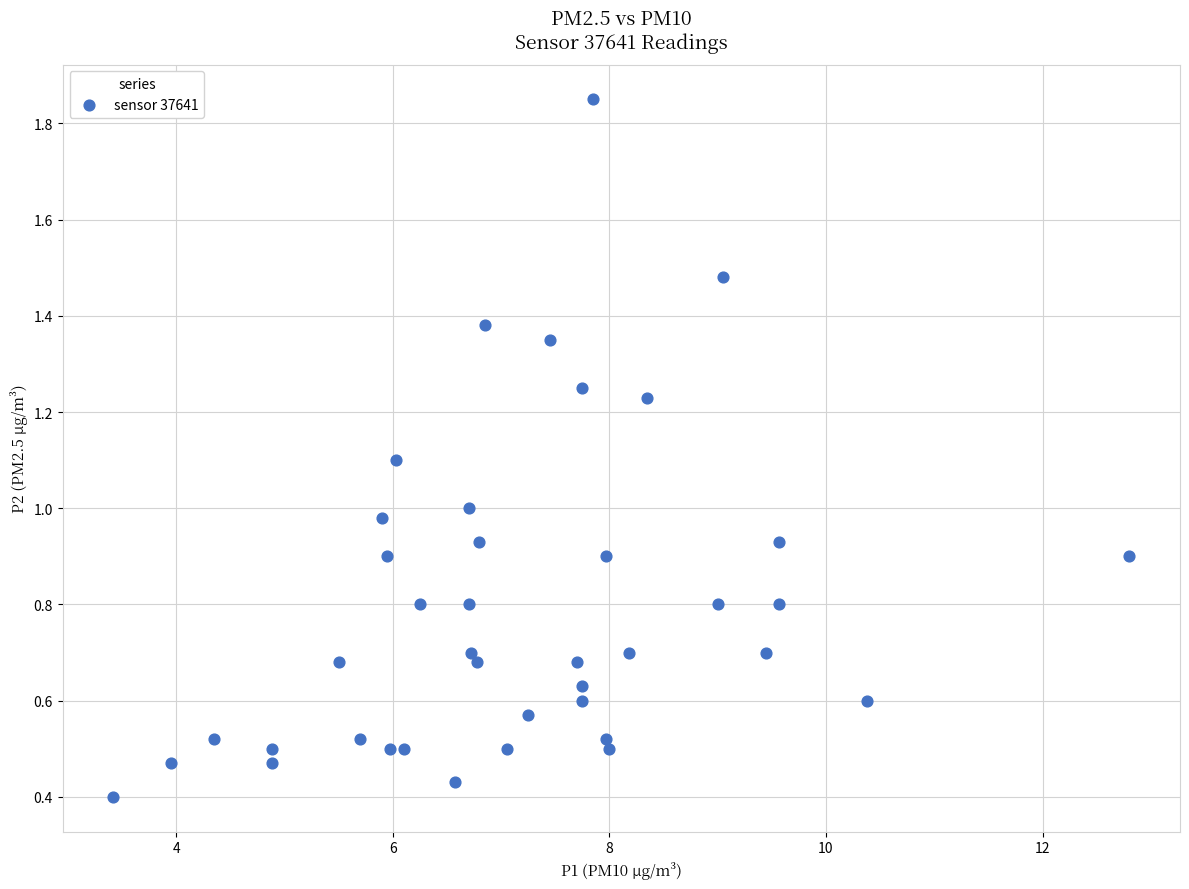

What is the range of X values (max minus min)?

9.4